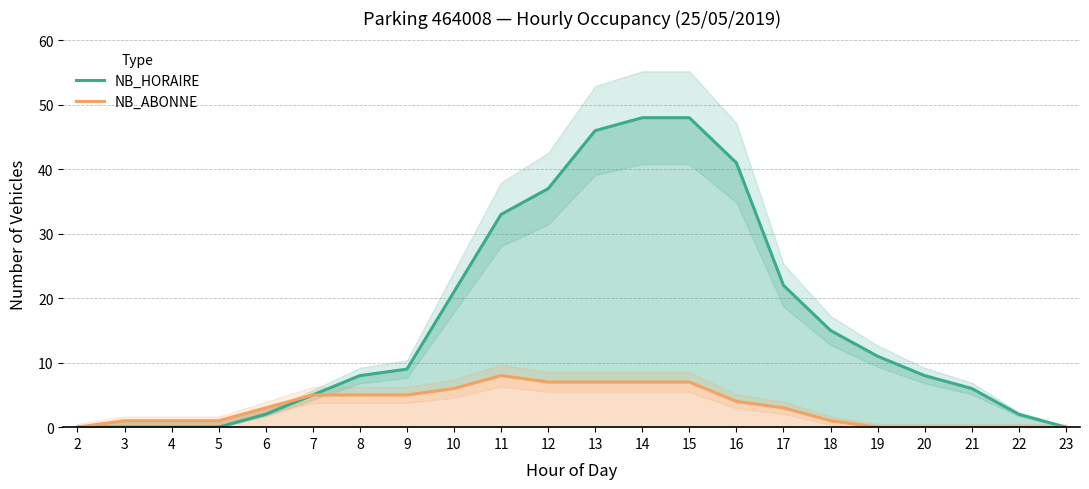

What is the approximate value of NB_ABONNE at 4?

1